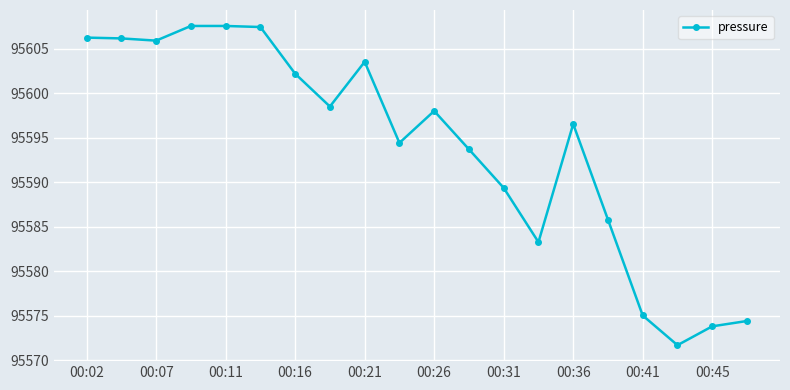

Is this an area chart (filled region under the line)?

No